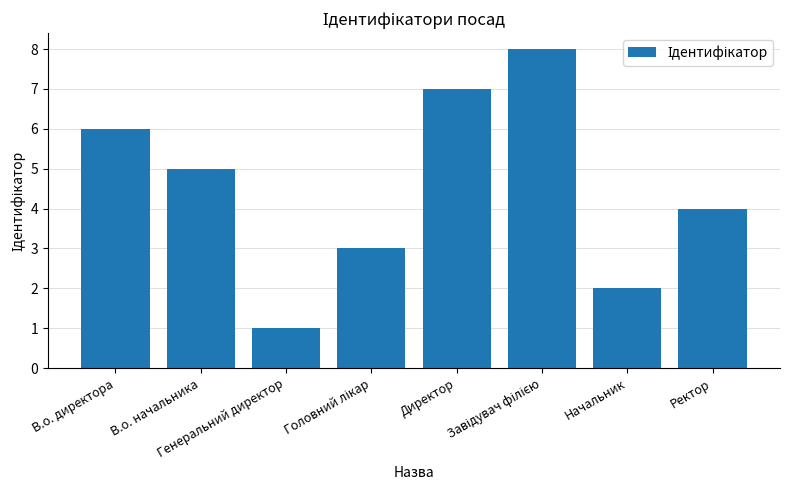

True or false: the data shows 1 at Генеральний директор.

True